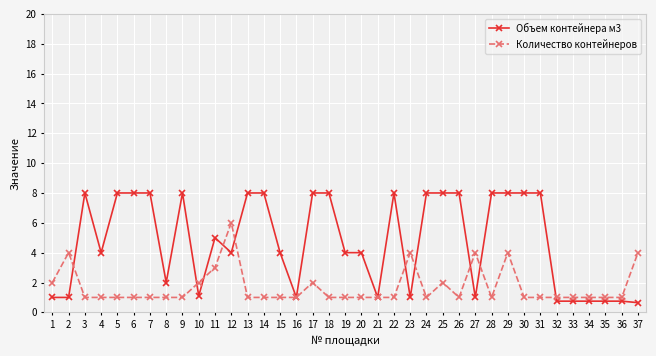

True or false: Объем контейнера м3 has a value of 4.7 at 30.

False